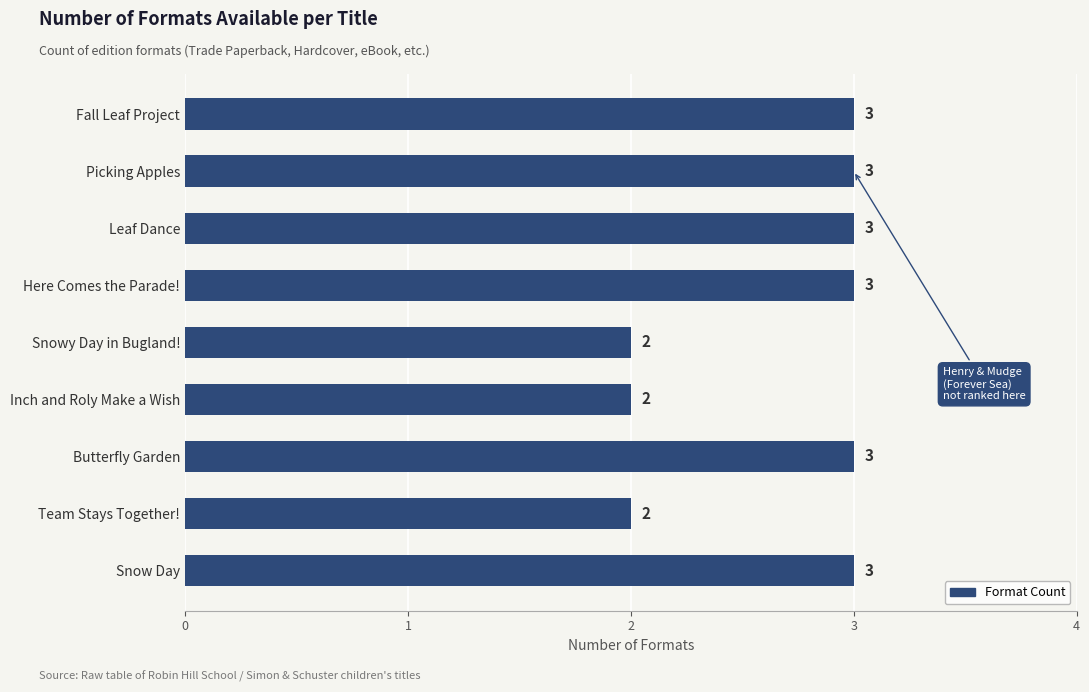

The value at Here Comes the Parade! is 4. True or false?

False